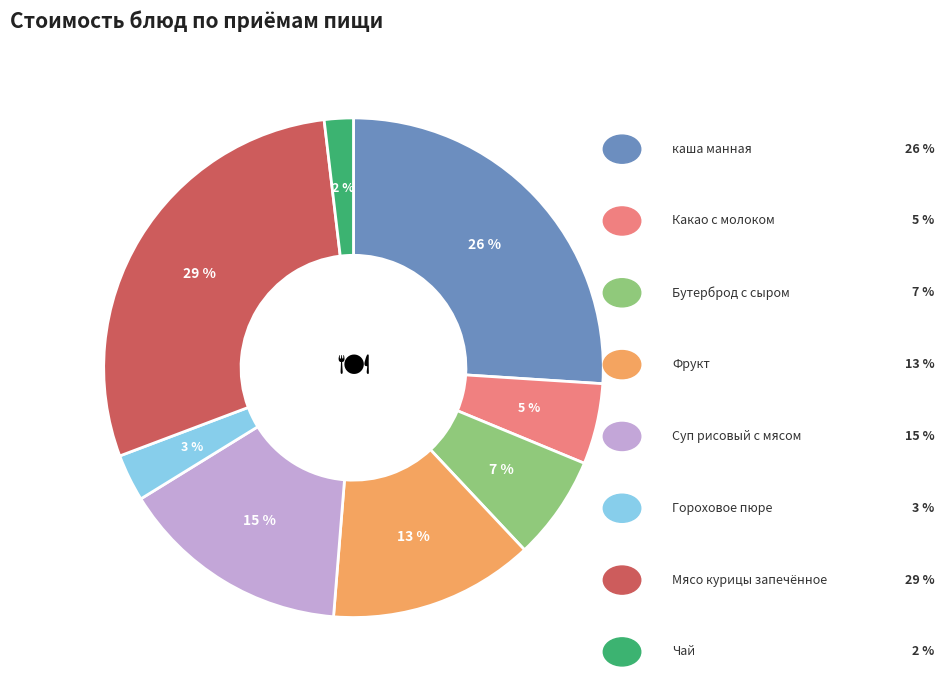

Count the number of slices in the pie.

8